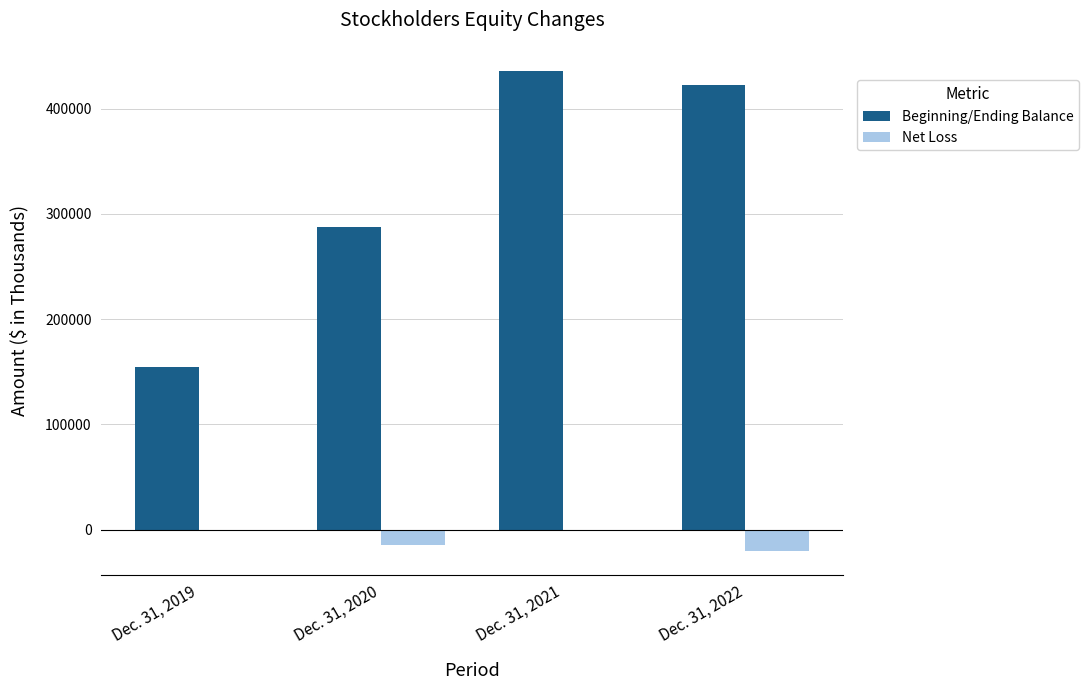

What is the difference between the Beginning/Ending Balance values at Dec. 31, 2020 and Dec. 31, 2019?

132689